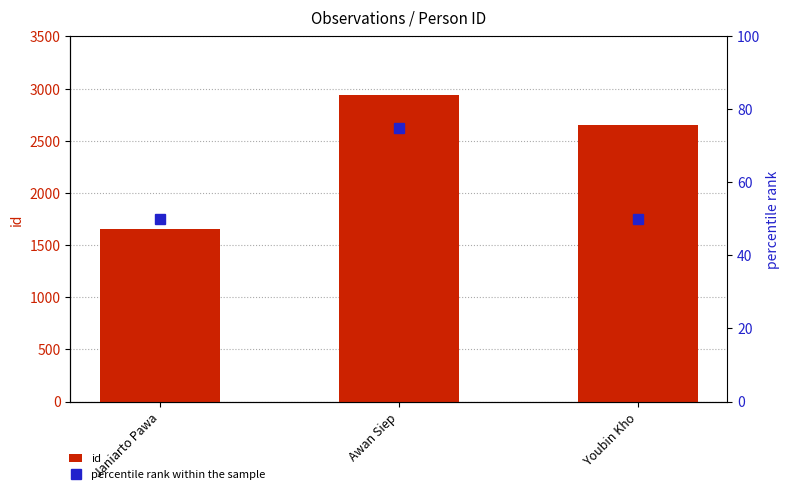

What are all the series names shown in the legend?

id, percentile rank within the sample